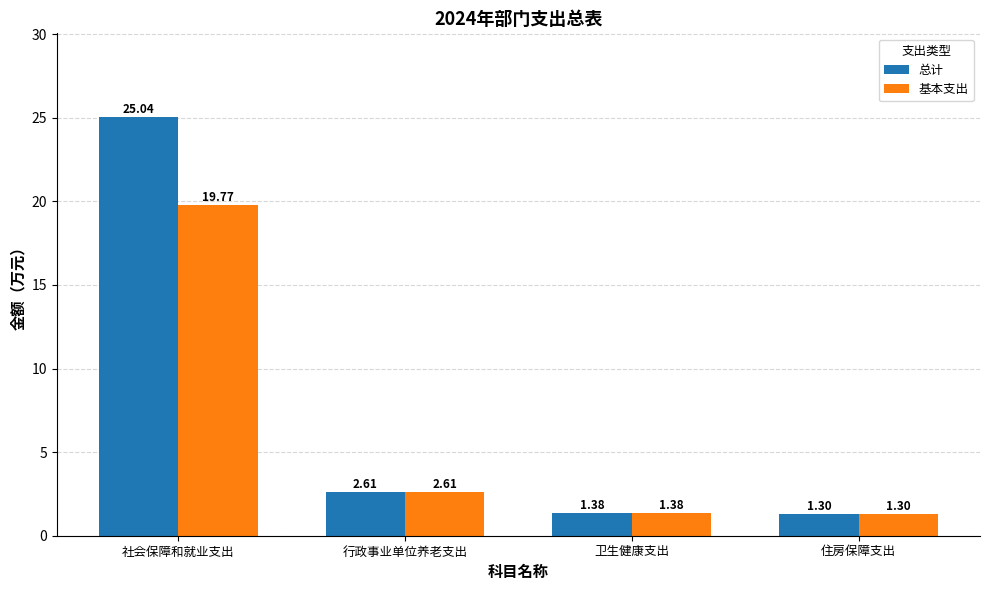

Which series changed the most between 社会保障和就业支出 and 卫生健康支出?

总计